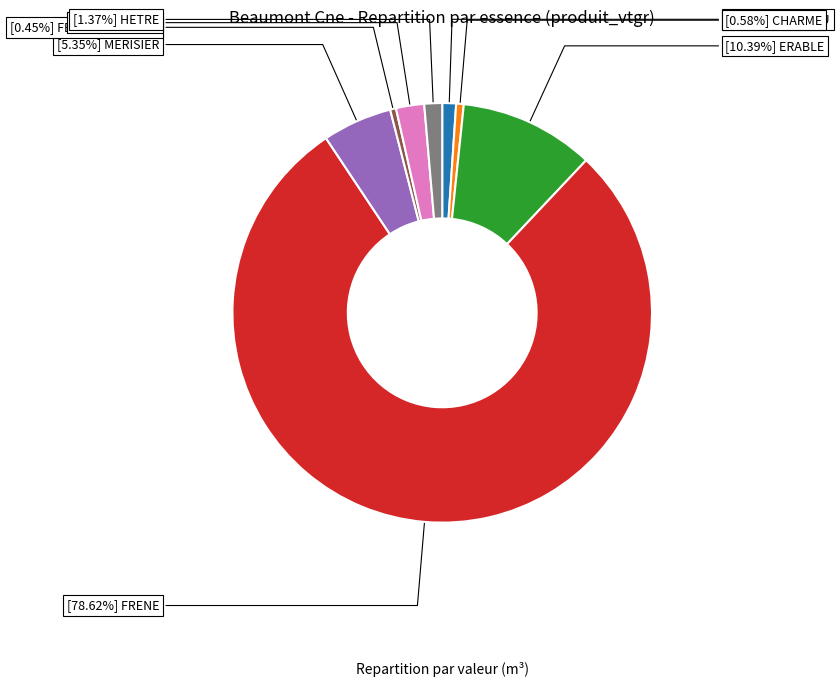

Is there a majority slice in this chart?

Yes